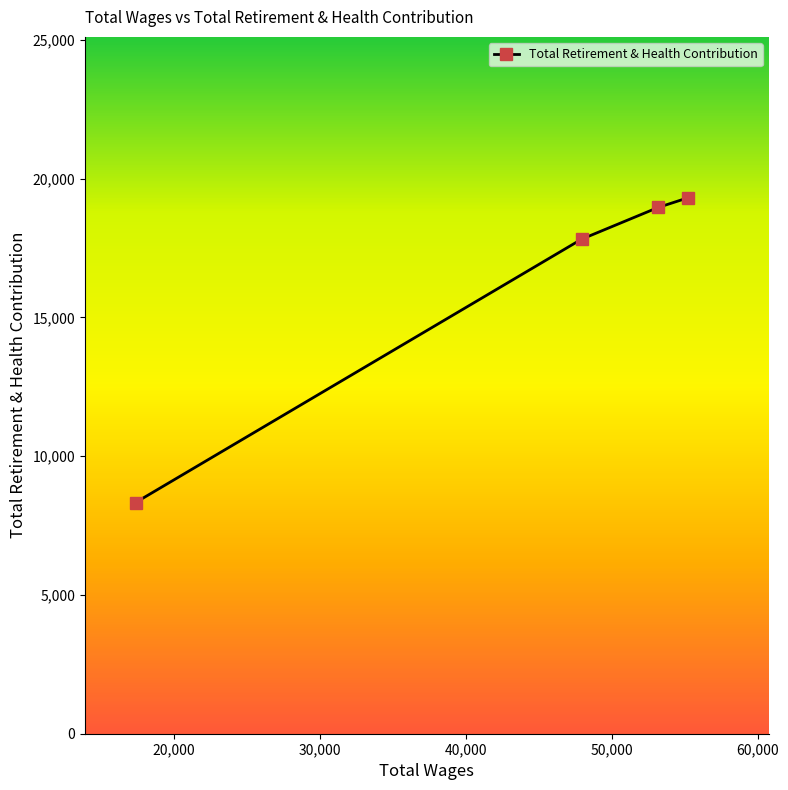

What is the value of the 4th point from the left?

19309